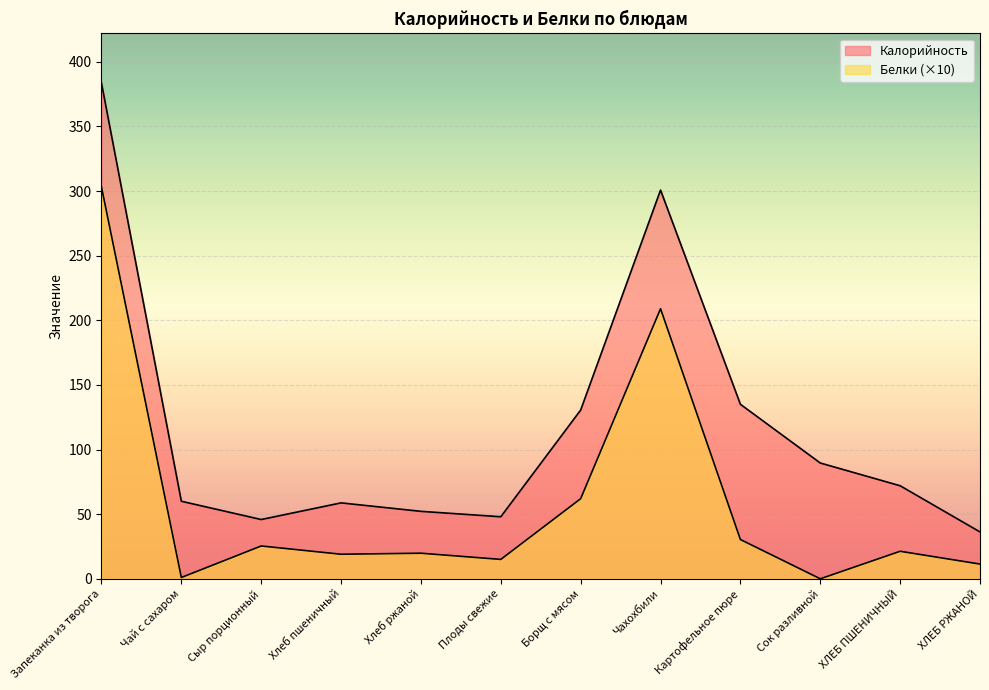

What is the difference between the Калорийность values at Хлеб пшеничный and Запеканка из творога?

324.9